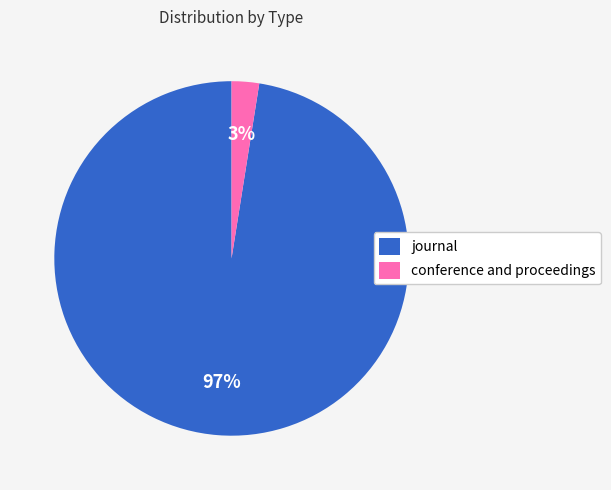

Which category has the smallest portion of the pie?

conference and proceedings